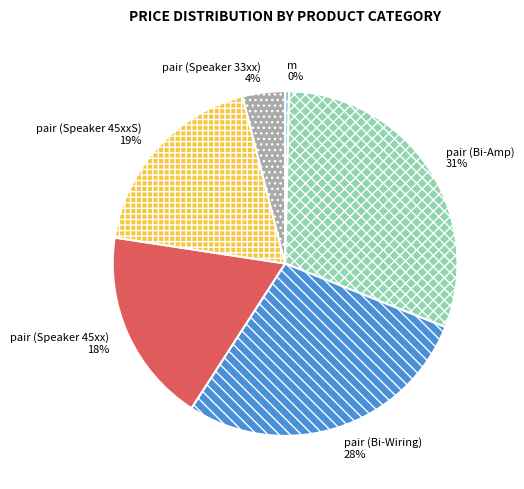

True or false: pair (Bi-Amp) accounts for 31% of the total.

True